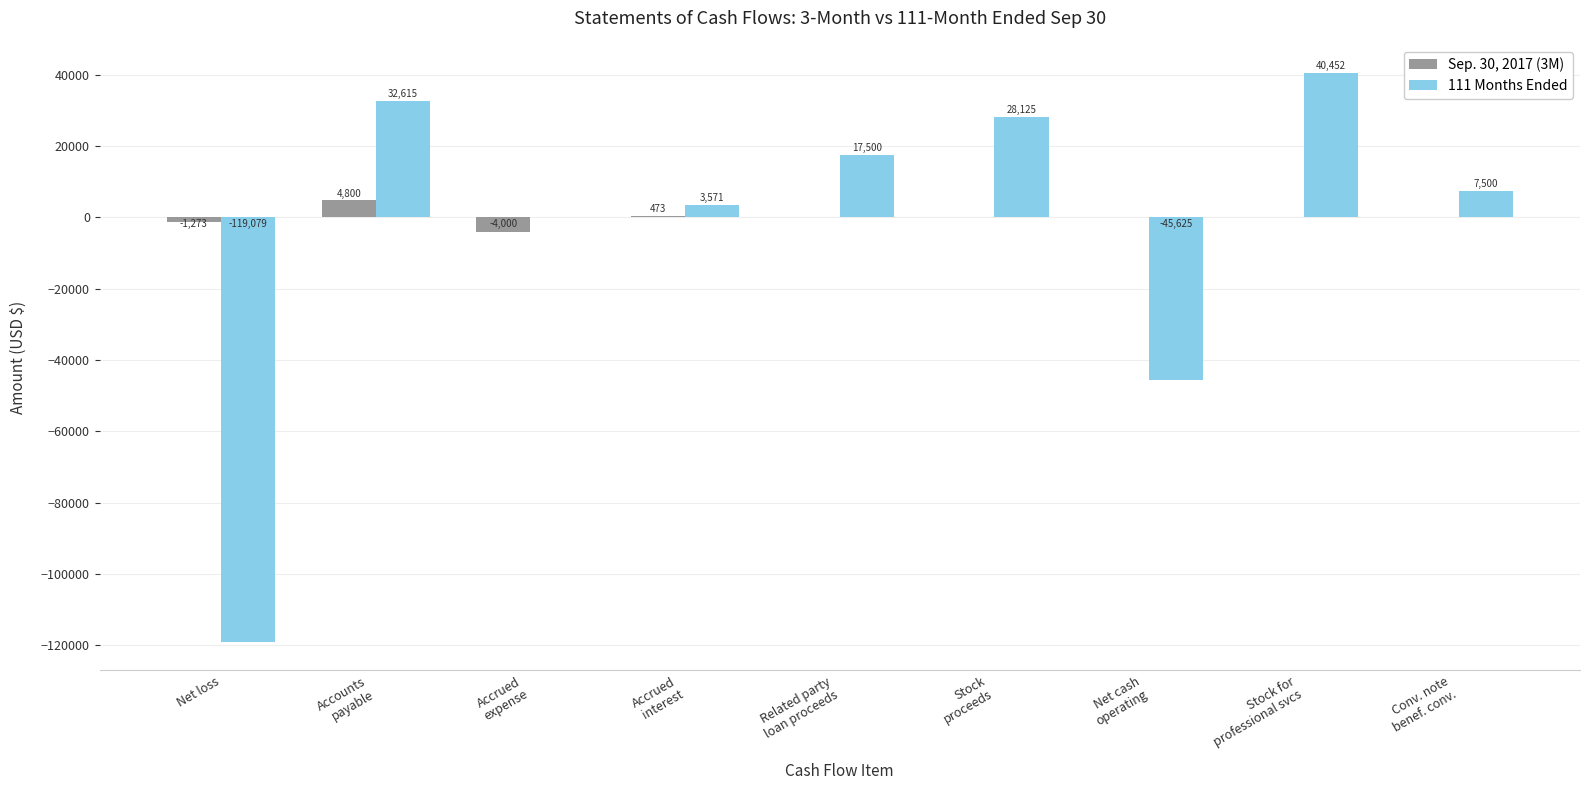

What are all the series names shown in the legend?

Sep. 30, 2017 (3M), 111 Months Ended